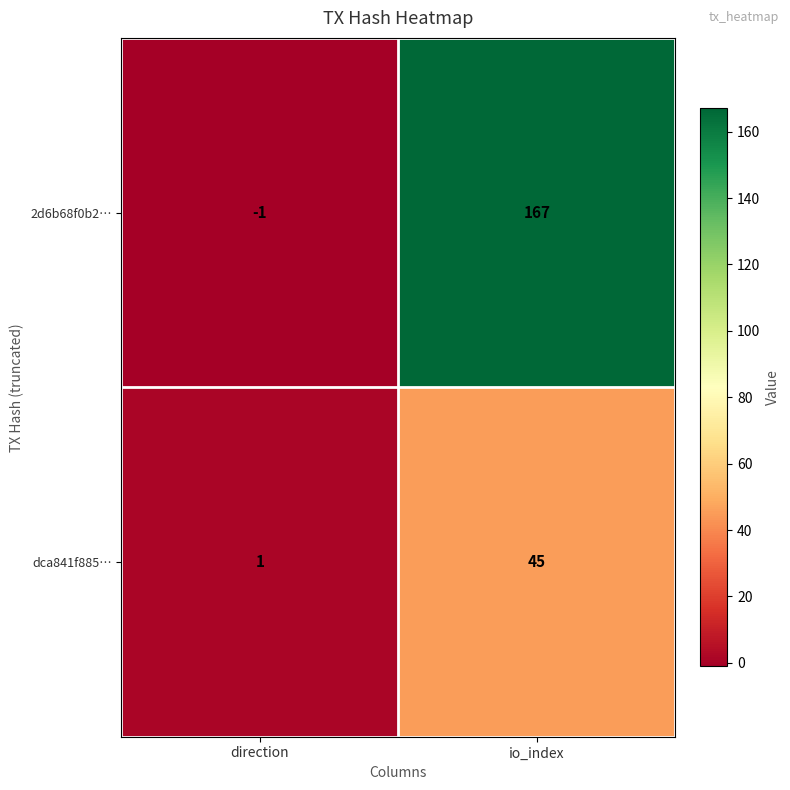

The 2d6b68f0b2… series shows 223 at io_index. True or false?

False